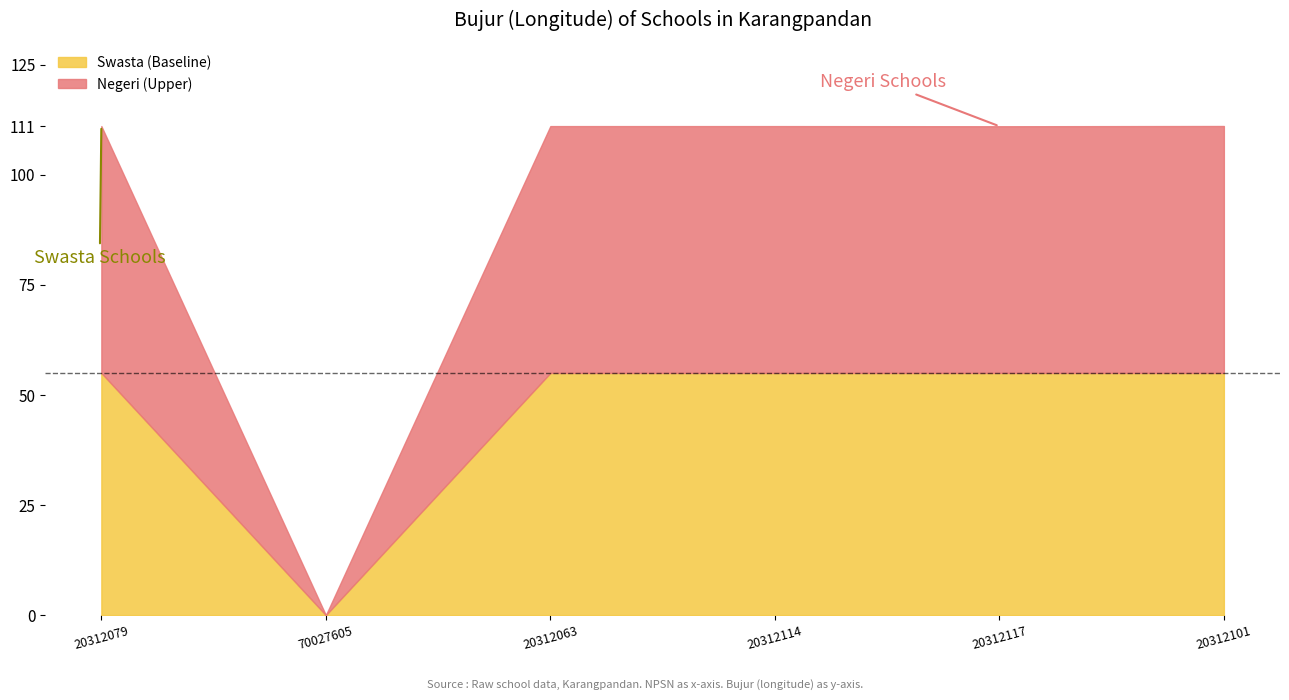

Where is the first local minimum?

70027605